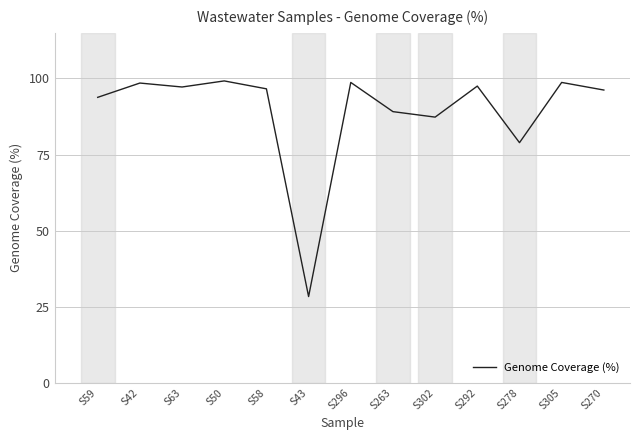

What is the smallest value displayed?

28.3